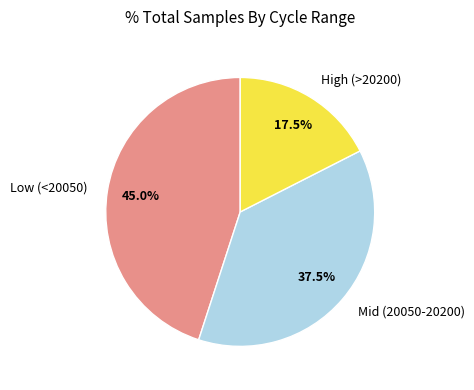

Which has a higher value, Low (<20050) or High (>20200)?

Low (<20050)